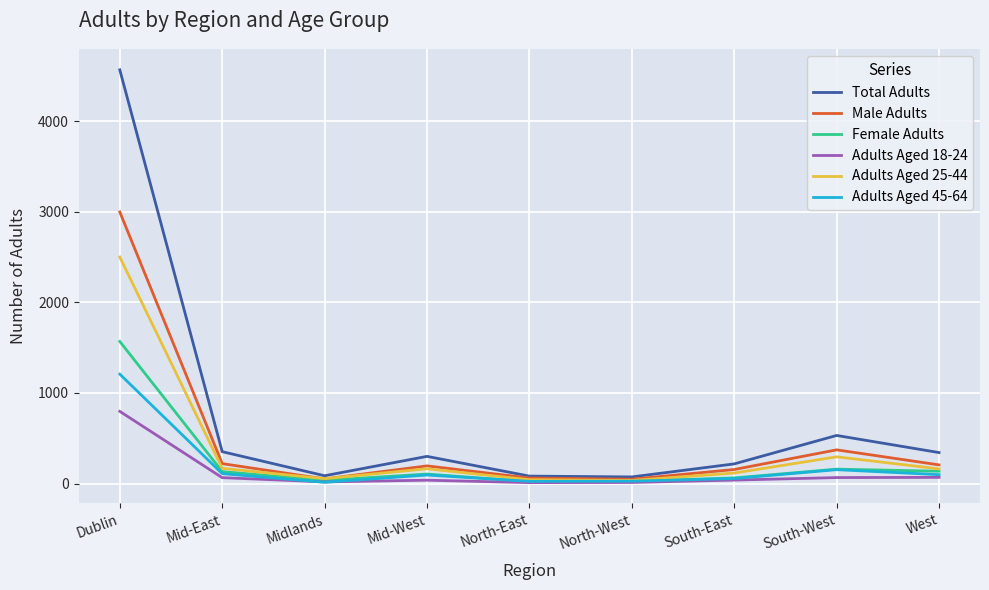

Is this an area chart (filled region under the line)?

No